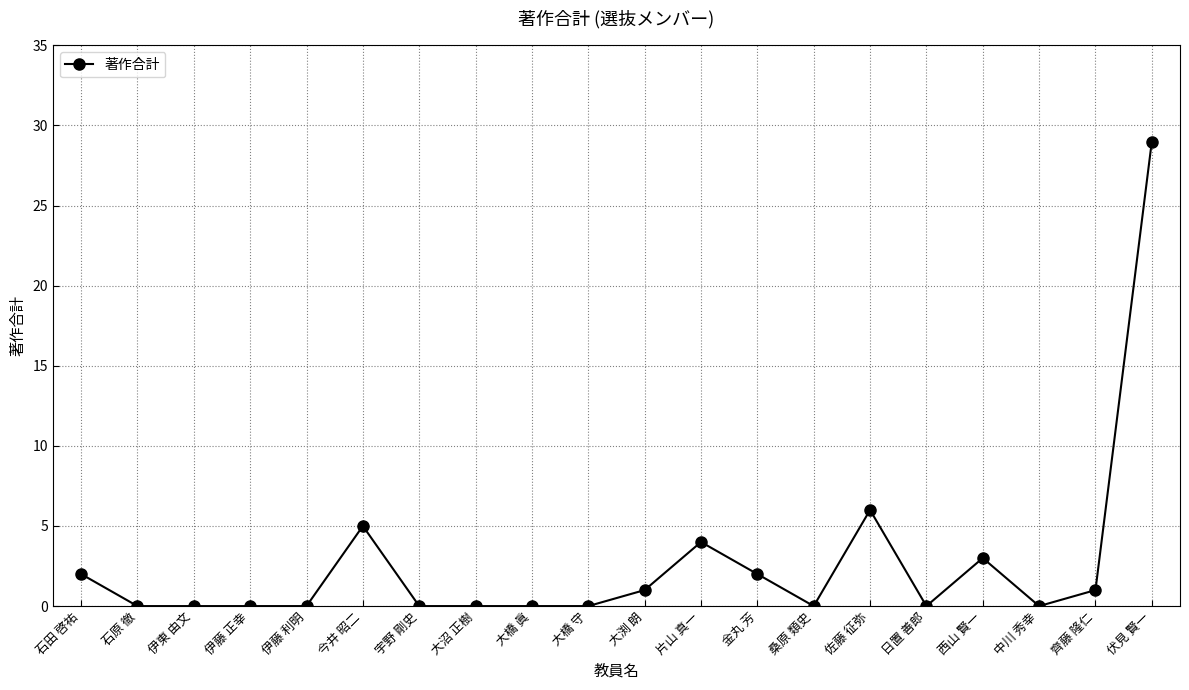

True or false: there are more than 0 points higher than both neighbors.

True